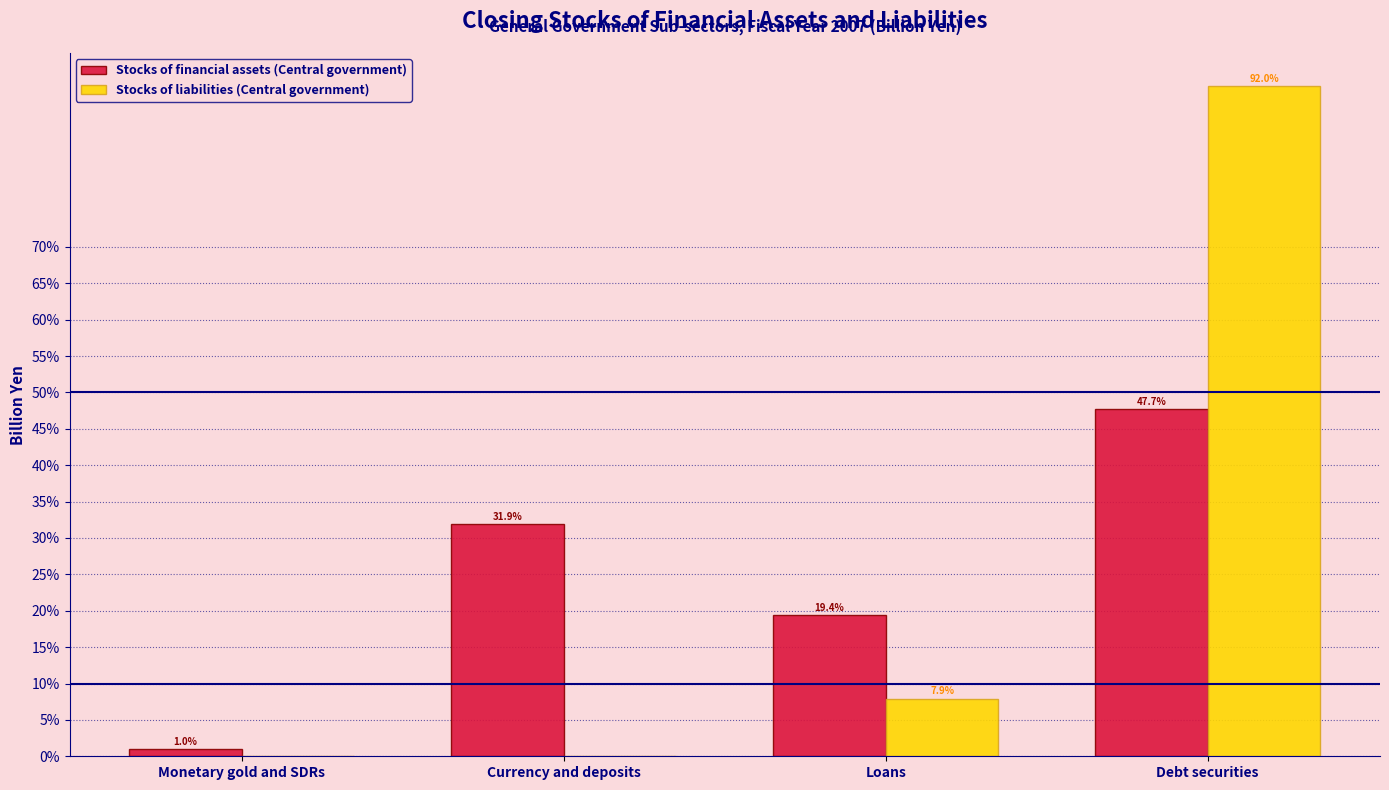

What is the total value across all series at Loans?

27.3